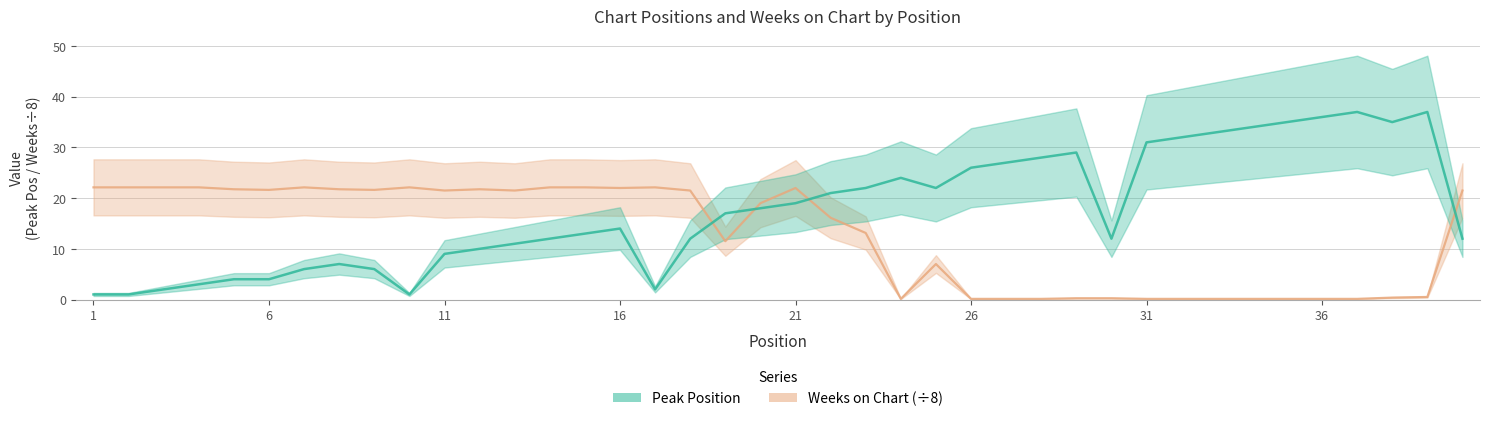

What is the difference between the maximum and minimum values in the Weeks on Chart series?

22.0